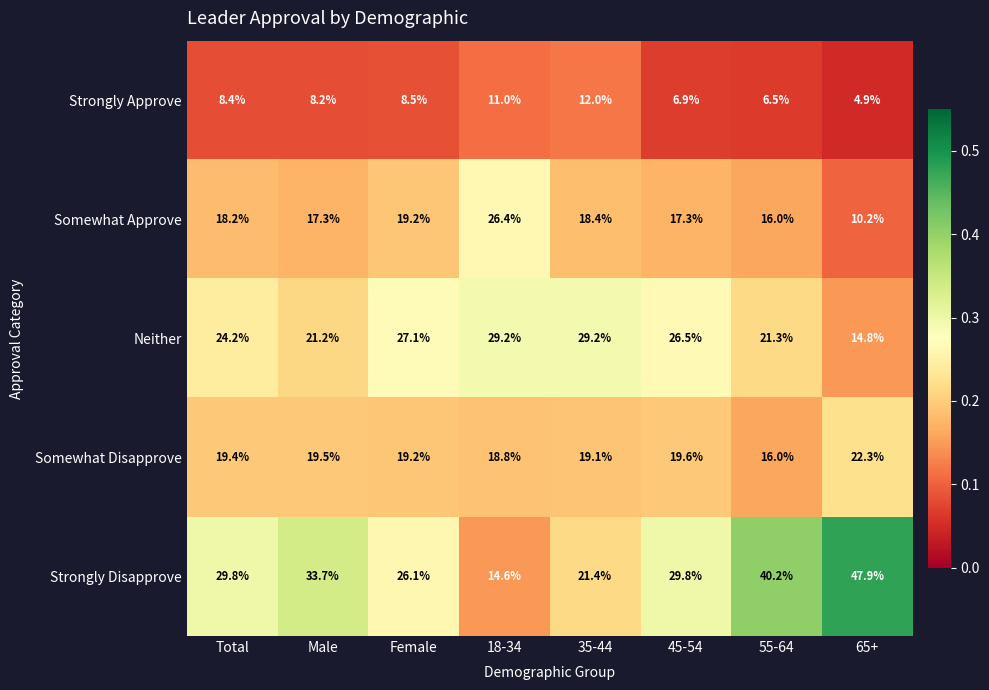

Is it true that Somewhat Approve equals 4.6 at Male?

False